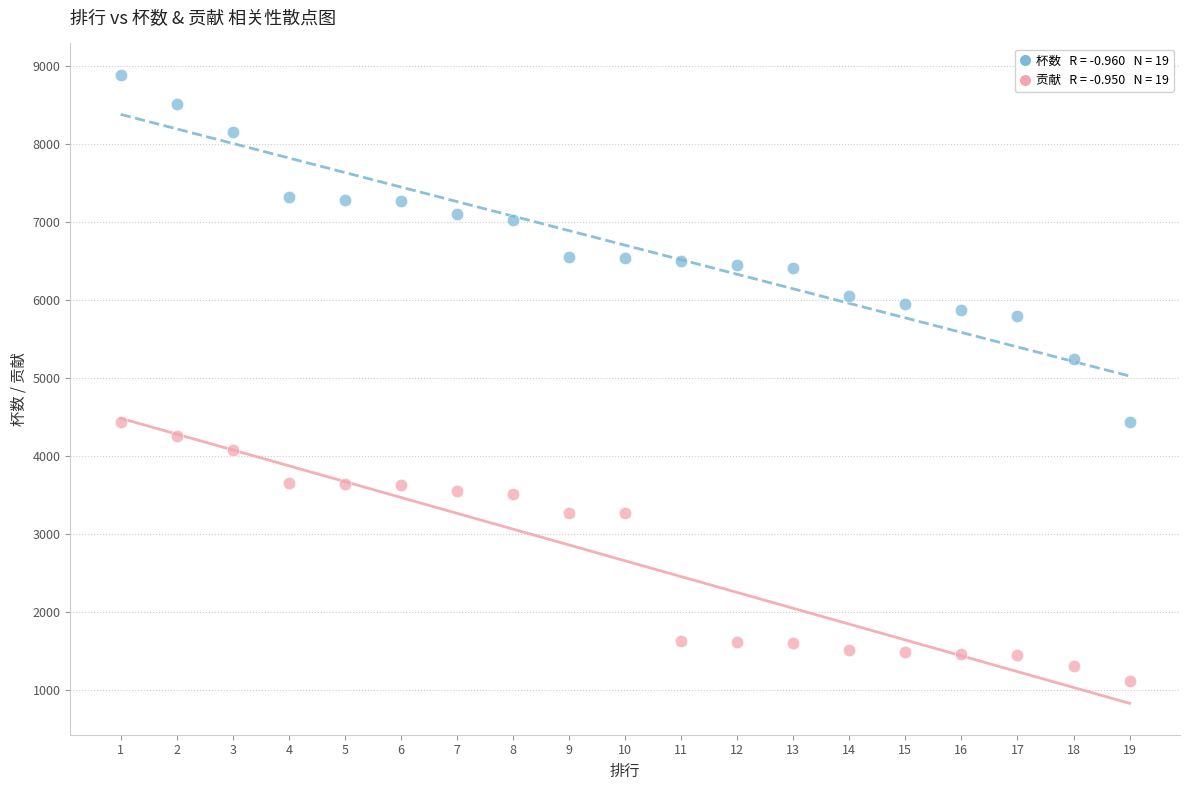

Across all data points, what is the range of Y values (max minus min)?

7775